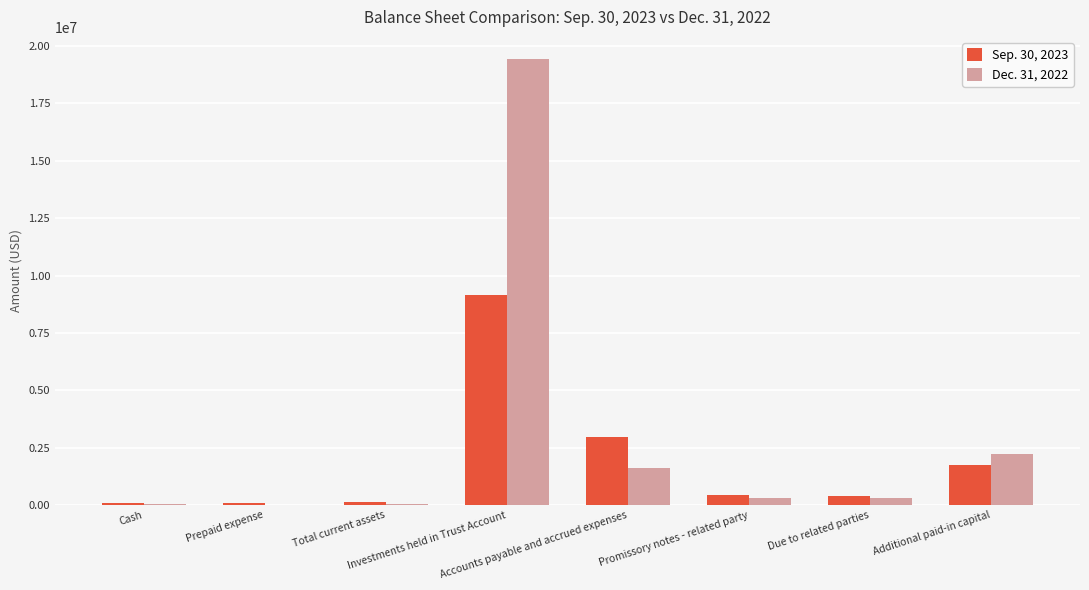

What is the approximate value of Sep. 30, 2023 at Accounts payable and accrued expenses, to the nearest 50?

2968550